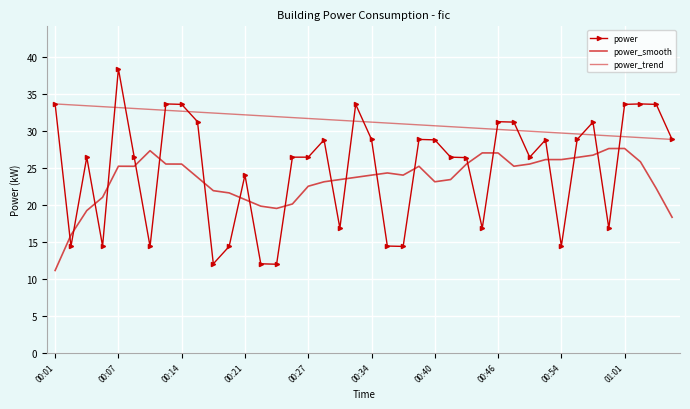

Reading right to left, what are all the values shown in this chart?

power: 28.8	33.6	33.6	33.6	16.8	31.2	28.8	14.4	28.8	26.4	31.2	31.2	16.8	26.4	26.4	28.8	28.8	14.4	14.4	28.8	33.6	16.8	28.8	26.4	26.4	11.9	12.0	24.0	14.4	12.0	31.2	33.6	33.6	14.4	26.4	38.4	14.4	26.4	14.4	33.6
power_smooth: 18.3	22.2	25.8	27.6	27.6	26.7	26.4	26.1	26.1	25.5	25.2	27.0	27.0	25.5	23.4	23.1	25.2	24.0	24.3	24.0	23.7	23.4	23.1	22.5	20.1	19.5	19.8	20.7	21.6	21.9	23.7	25.5	25.5	27.3	25.2	25.2	21.0	19.2	15.9	11.1
power_trend: 28.8	29.0	29.1	29.2	29.3	29.4	29.6	29.7	29.8	29.9	30.1	30.2	30.3	30.4	30.6	30.7	30.8	30.9	31.0	31.2	31.3	31.4	31.5	31.7	31.8	31.9	32.0	32.2	32.3	32.4	32.5	32.6	32.8	32.9	33.0	33.1	33.3	33.4	33.5	33.6